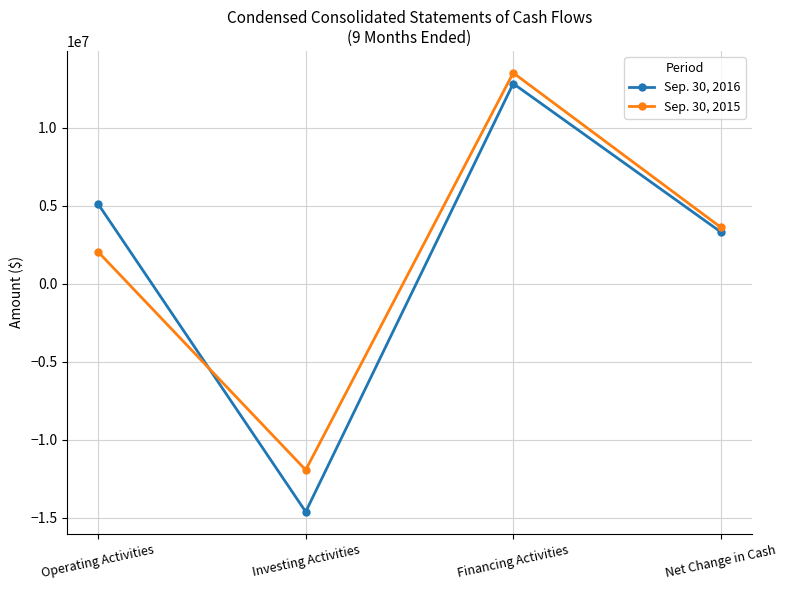

Reading left to right, extract all data points from this chart.

Sep. 30, 2016: 5108857	-14622107	12834404	3321154
Sep. 30, 2015: 2039752	-11939281	13519739	3620210